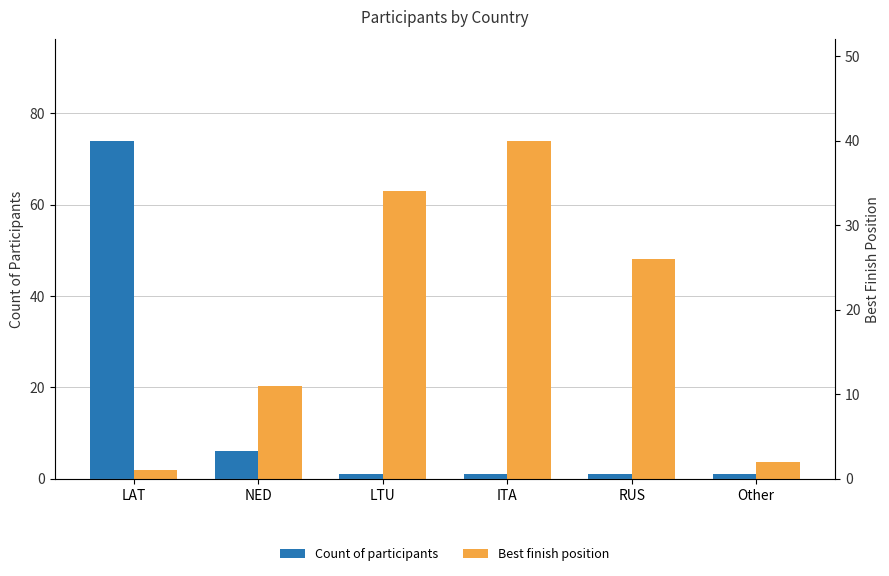

Which has a higher value, ITA or Other?

ITA